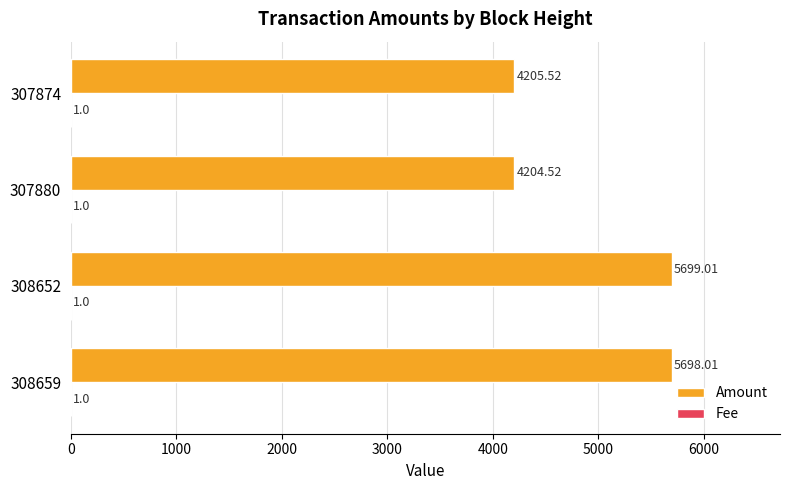

Between 308652 and 307874, which series saw the biggest shift?

Amount